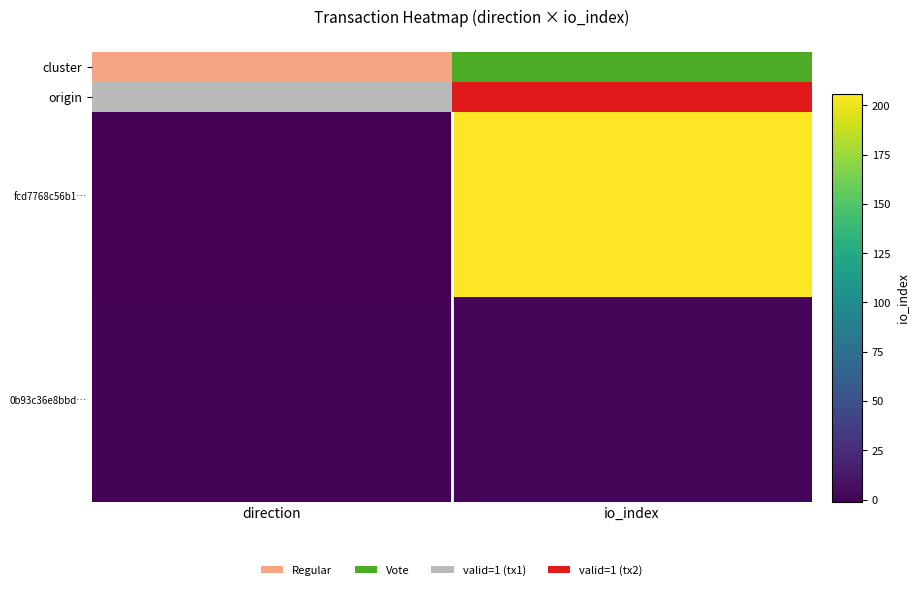

Which category has the lowest value in the 0b93c36e8bbd… series?

direction